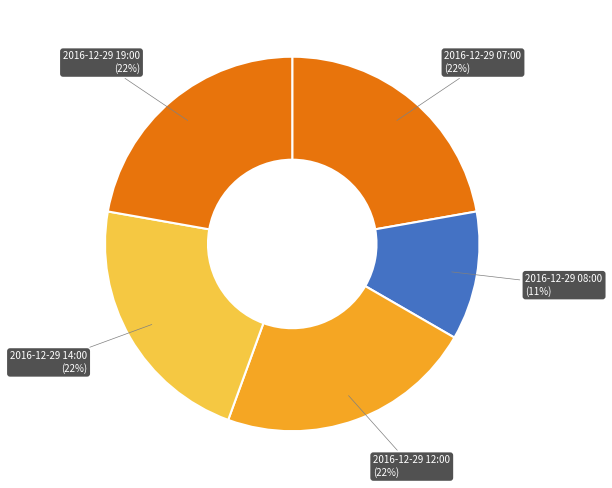

What is the smallest slice in the pie chart?

2016-12-29 08:00